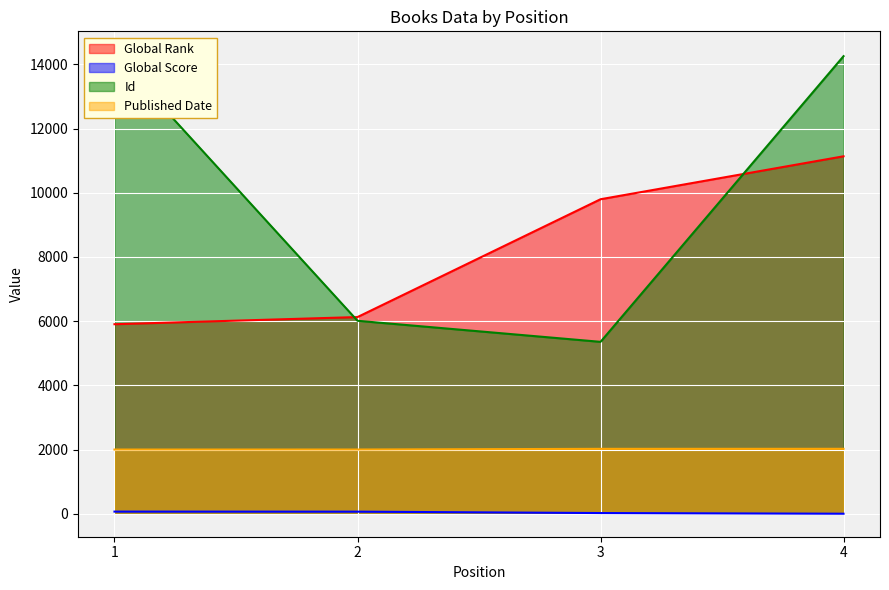

What is the lowest value of the Published Date series?

2000